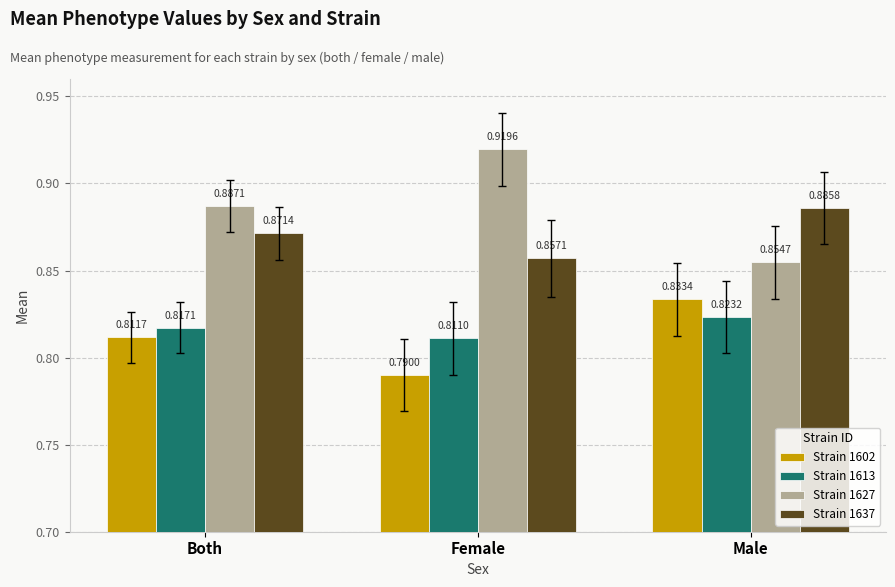

At which category does the chart reach its minimum across all series?

Female